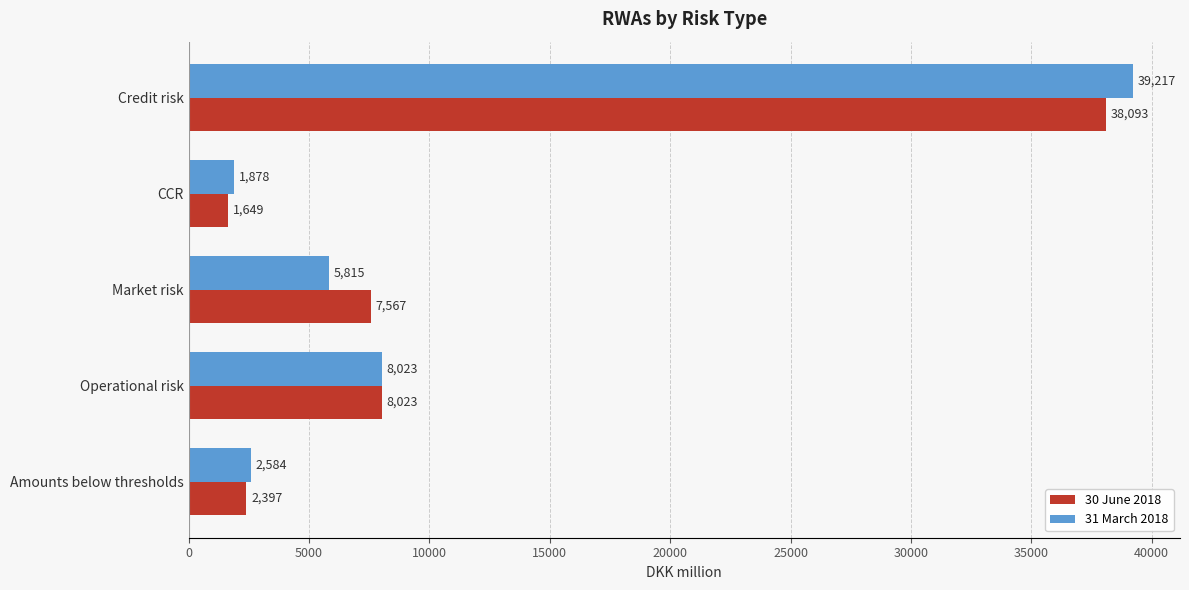

What is the sum of all 31 March 2018 values?

57517